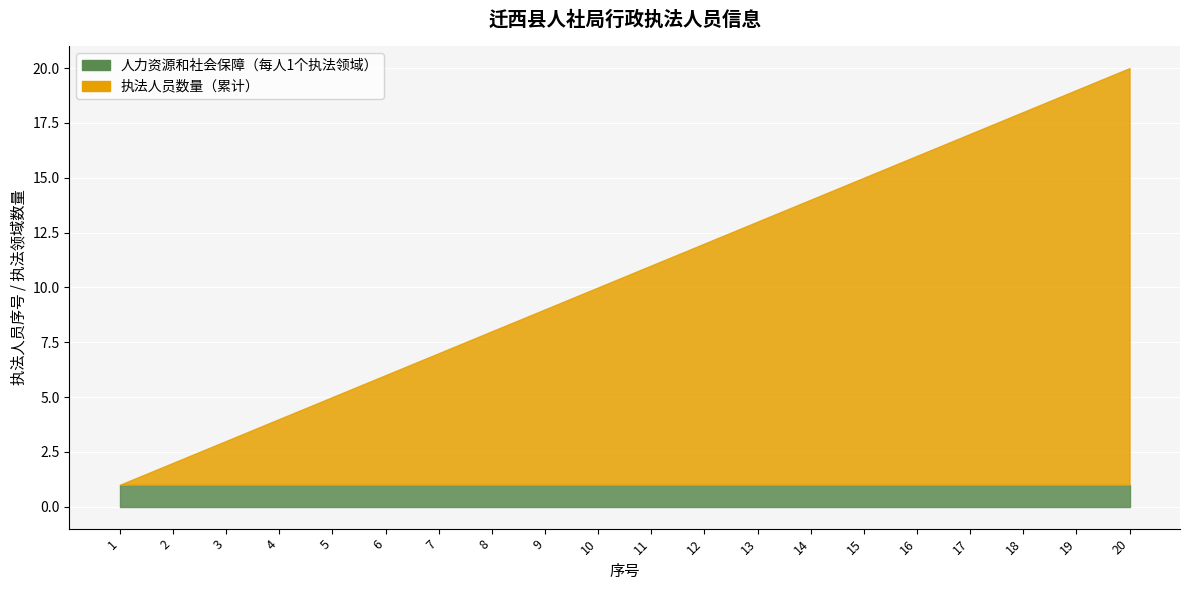

The 人力资源和社会保障 series shows 1 at 12. True or false?

False